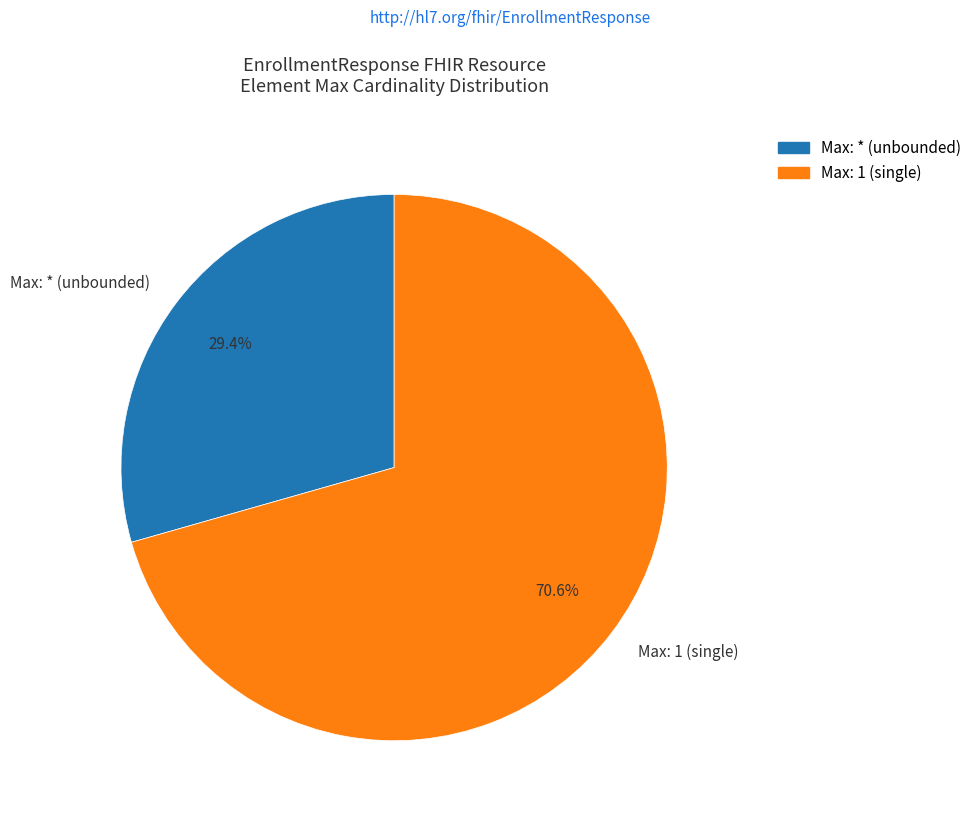

Which category accounts for the majority?

Max: 1 (single)